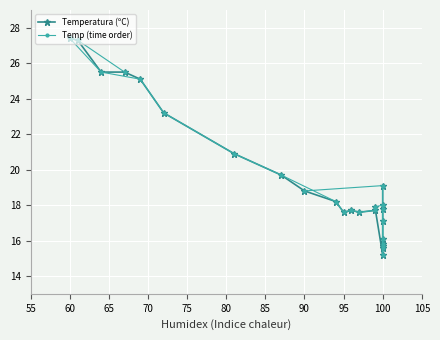

How many interior local valleys does the Temp (time order) series have?

4